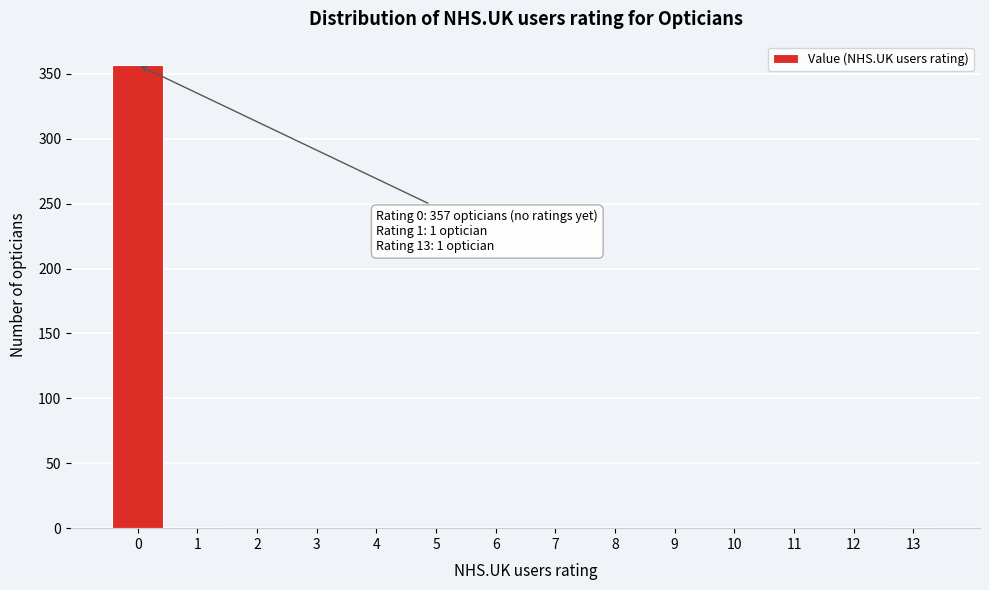

The value at 4 is 245. True or false?

False